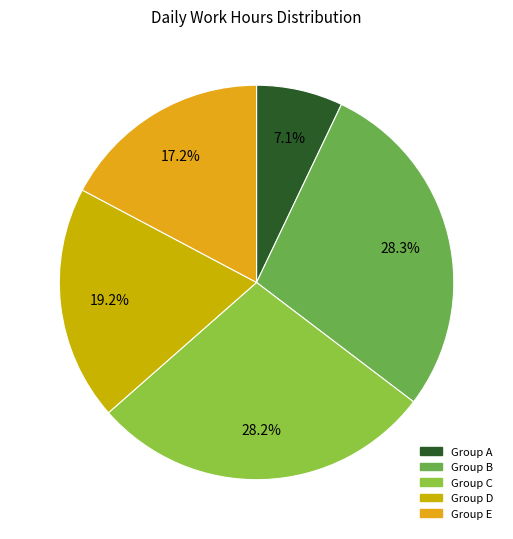

Which category has the smallest portion of the pie?

Group A